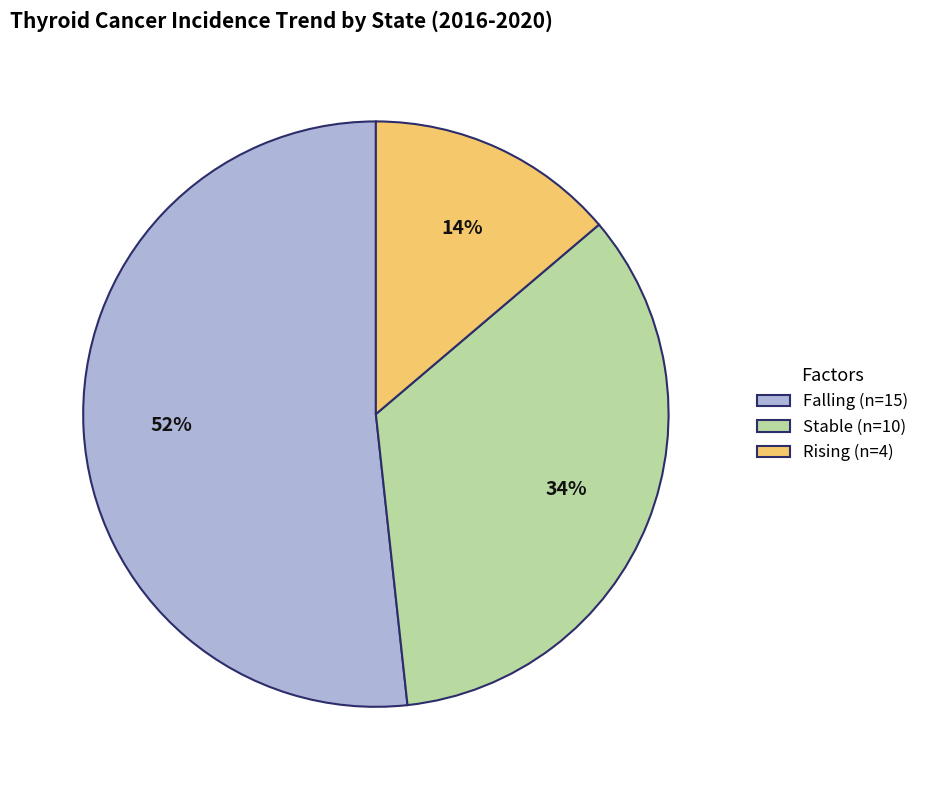

To the nearest percent, what is the combined percentage of Rising (n=4) and Stable (n=10)?

48%